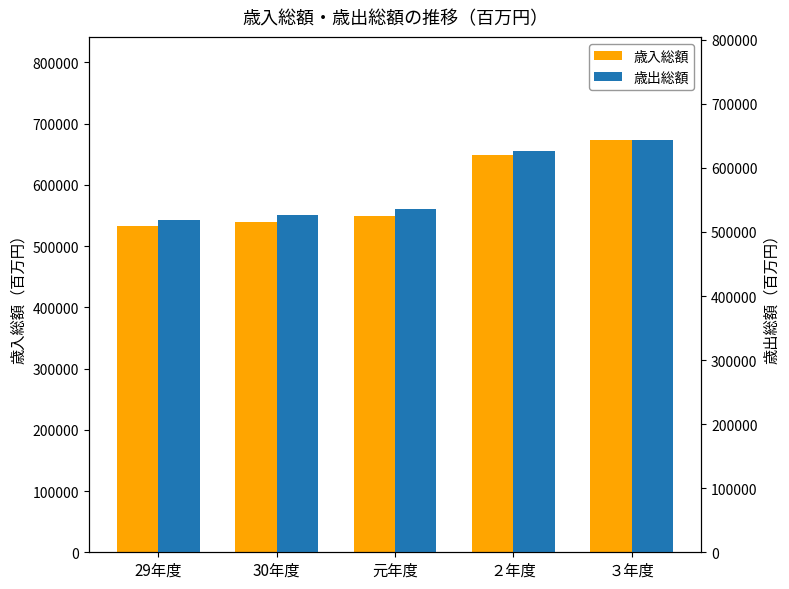

What is the difference between the 歳入総額 values at 元年度 and ２年度?

99867